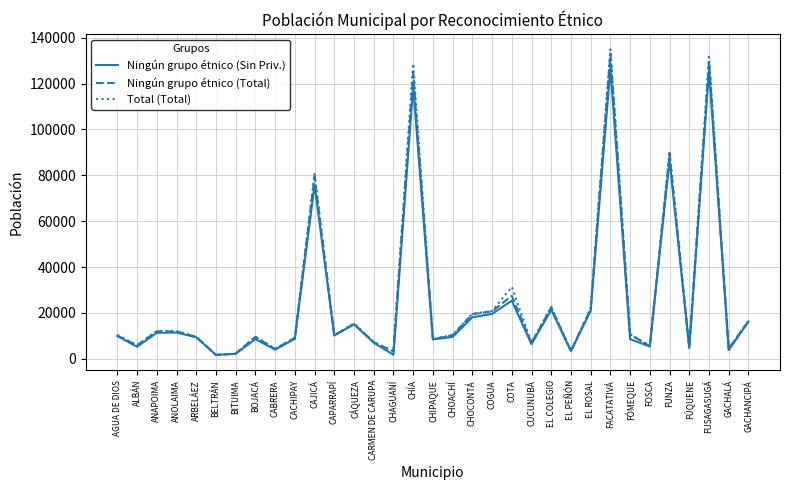

Does the chart have visible grid lines?

Yes